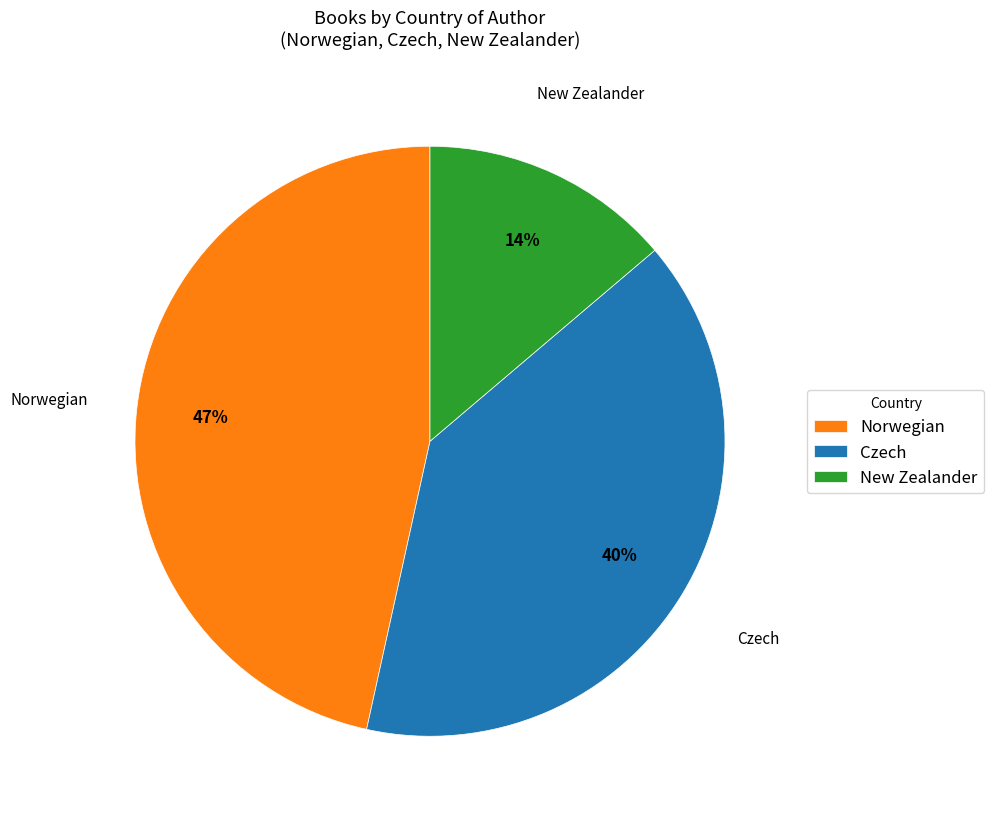

What is the ratio of the value at Czech to the value at New Zealander?

2.9